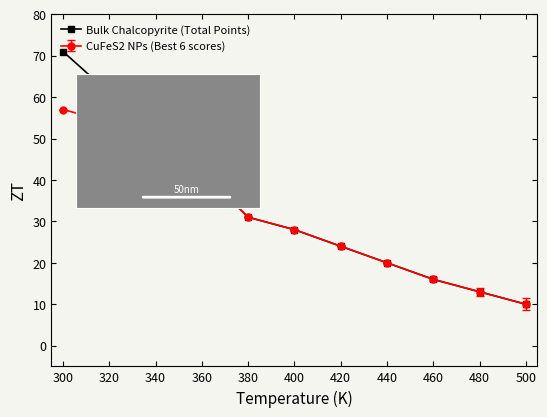

Which category has the lowest value across all series?

500